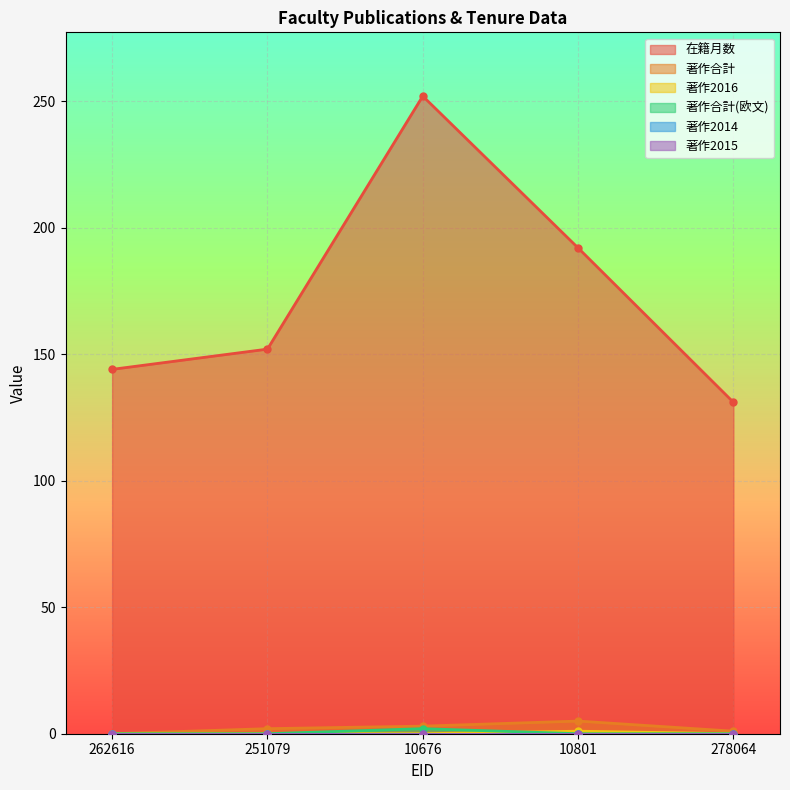

What is the difference between the highest and lowest values at 10676?

252